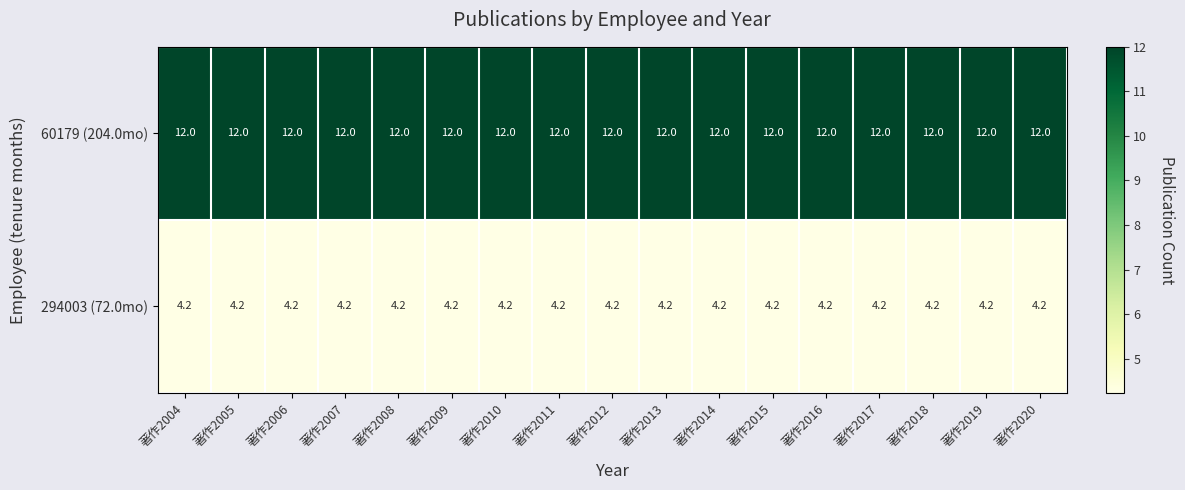

Rank the series by their average value, from highest to lowest.

60179 (204.0mo), 294003 (72.0mo)